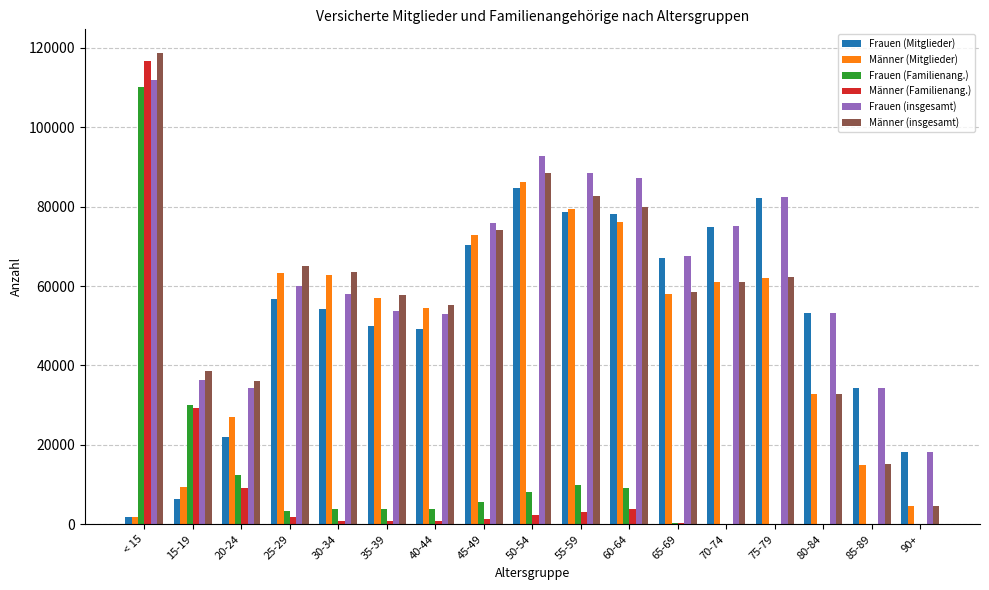

Which series has the largest total across all categories?

Frauen (insgesamt)